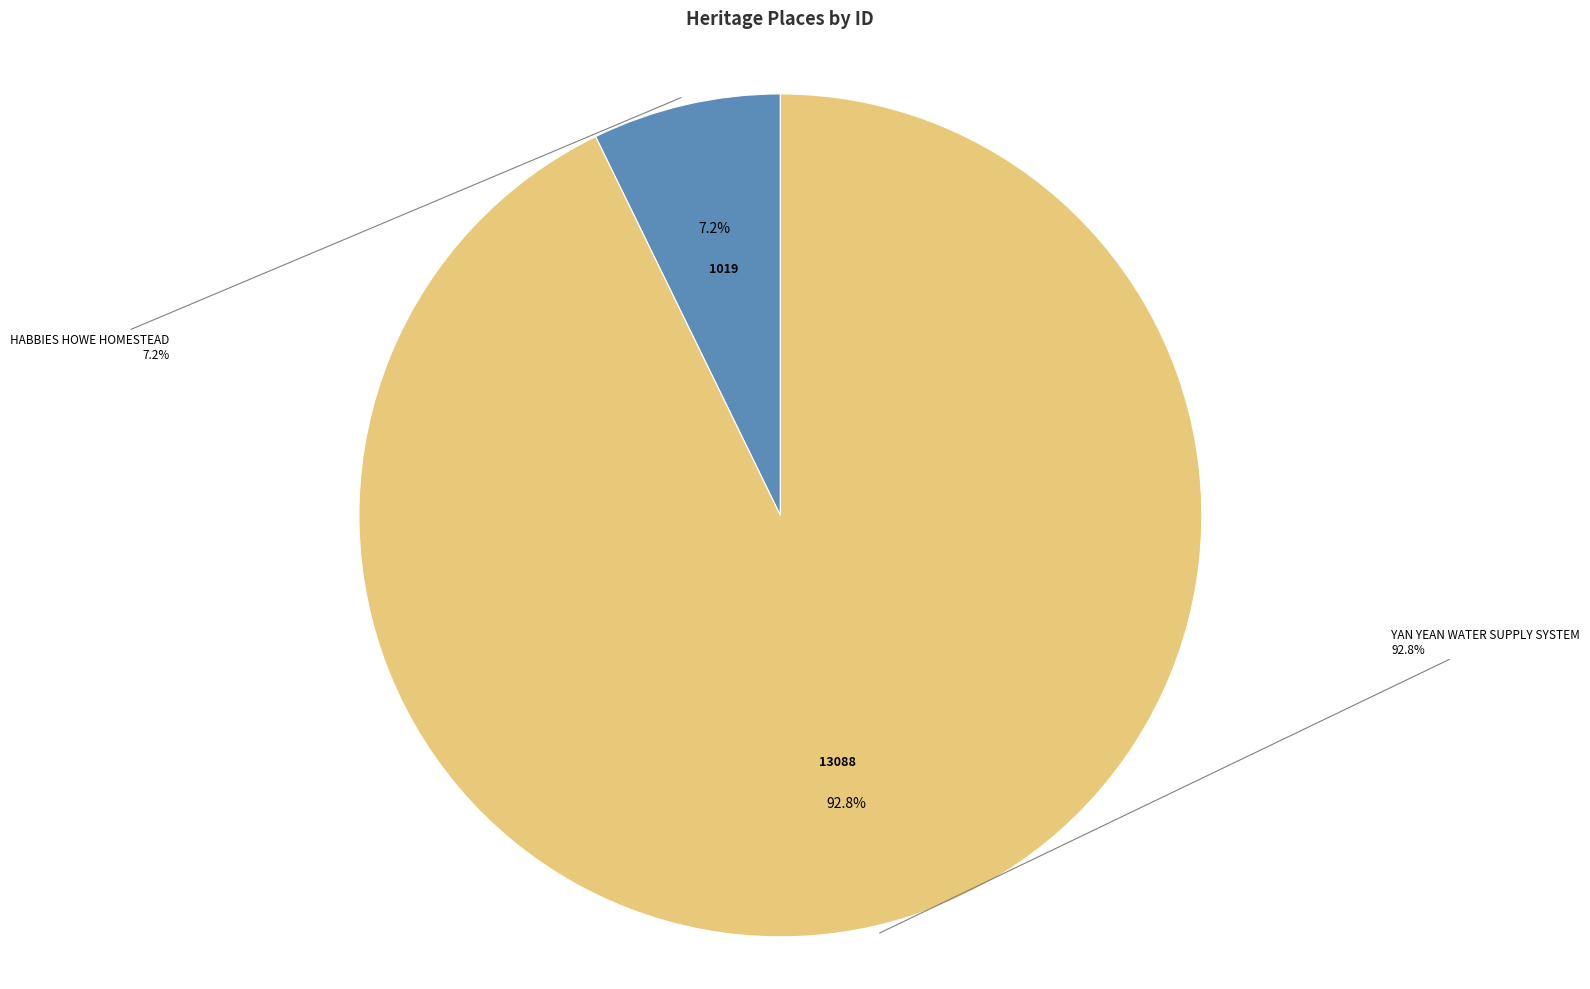

What percentage is NOT represented by YAN YEAN WATER SUPPLY SYSTEM?

7.2%